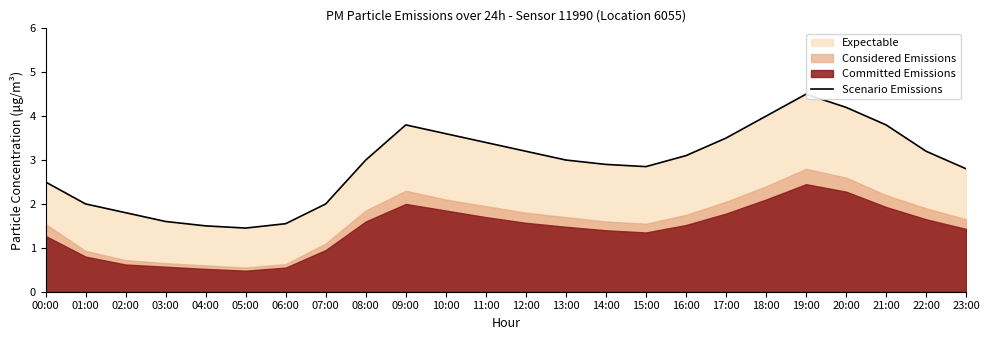

Is it true that the value at 22:00 is 3.2?

True